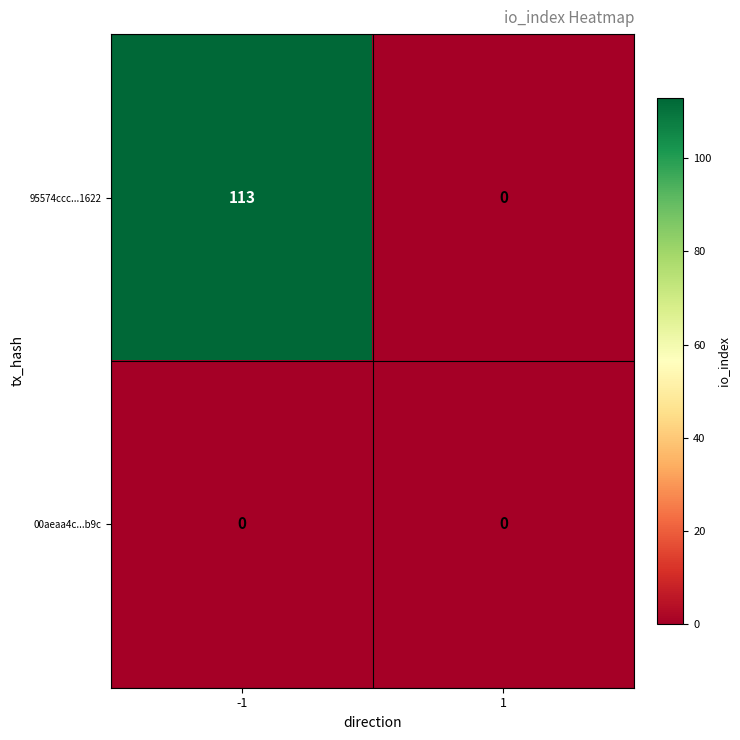

At -1, list the series in order from smallest to largest.

00aeaa4c...b9c, 95574ccc...1622